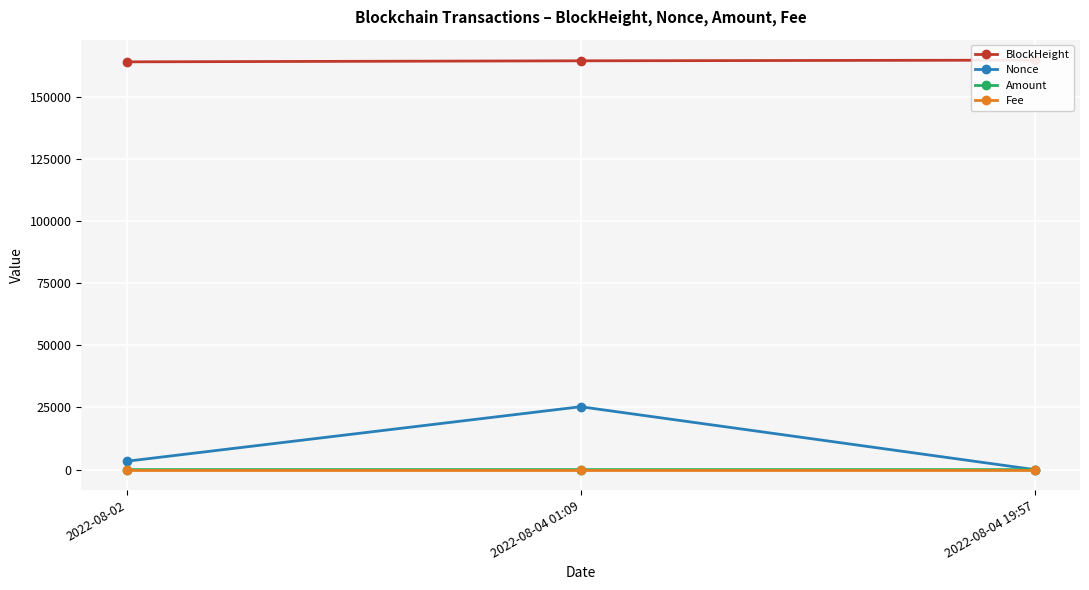

At which label does Nonce reach its peak?

2022-08-04 01:09